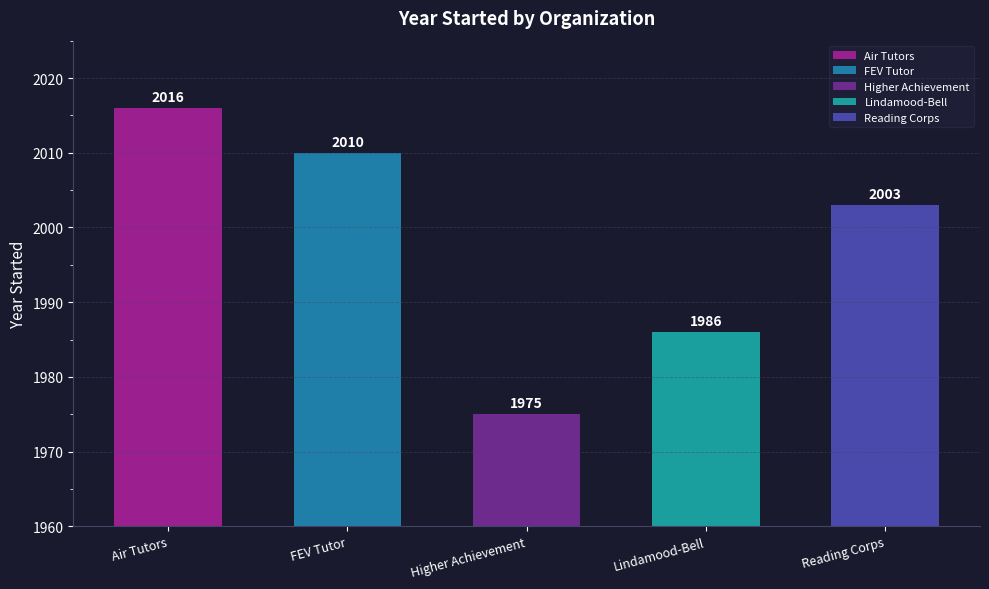

What is the approximate value at Reading Corps, to the nearest 10?

2000